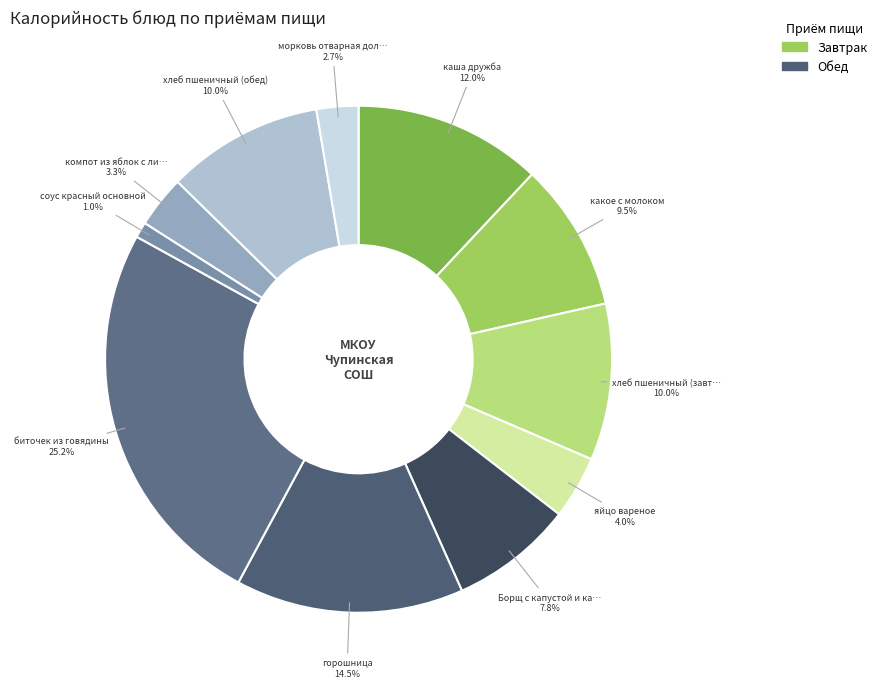

Count the number of slices in the pie.

11